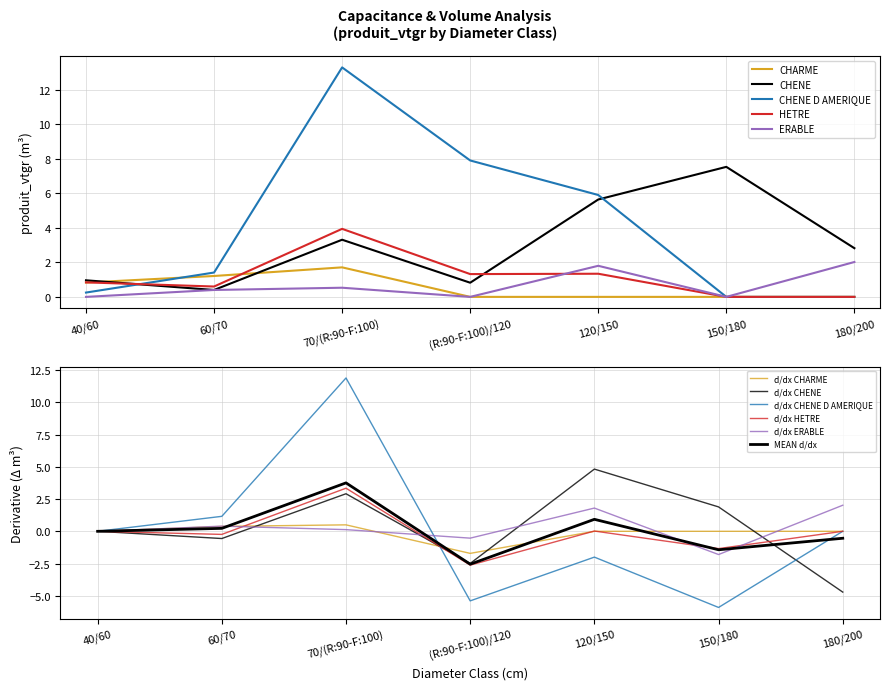

In HETRE, how many points are lower than both neighbors (excluding endpoints)?

2